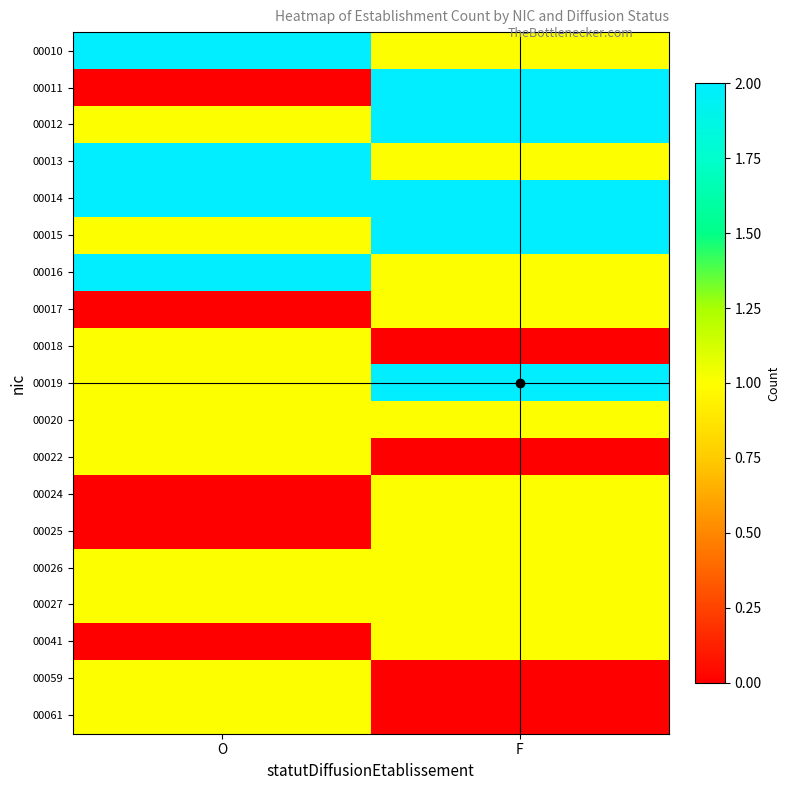

Reading left to right, what are all the values shown in this chart?

00010: O=2	F=1
00011: O=0	F=2
00012: O=1	F=2
00013: O=2	F=1
00014: O=2	F=2
00015: O=1	F=2
00016: O=2	F=1
00017: O=0	F=1
00018: O=1	F=0
00019: O=1	F=2
00020: O=1	F=1
00022: O=1	F=0
00024: O=0	F=1
00025: O=0	F=1
00026: O=1	F=1
00027: O=1	F=1
00041: O=0	F=1
00059: O=1	F=0
00061: O=1	F=0